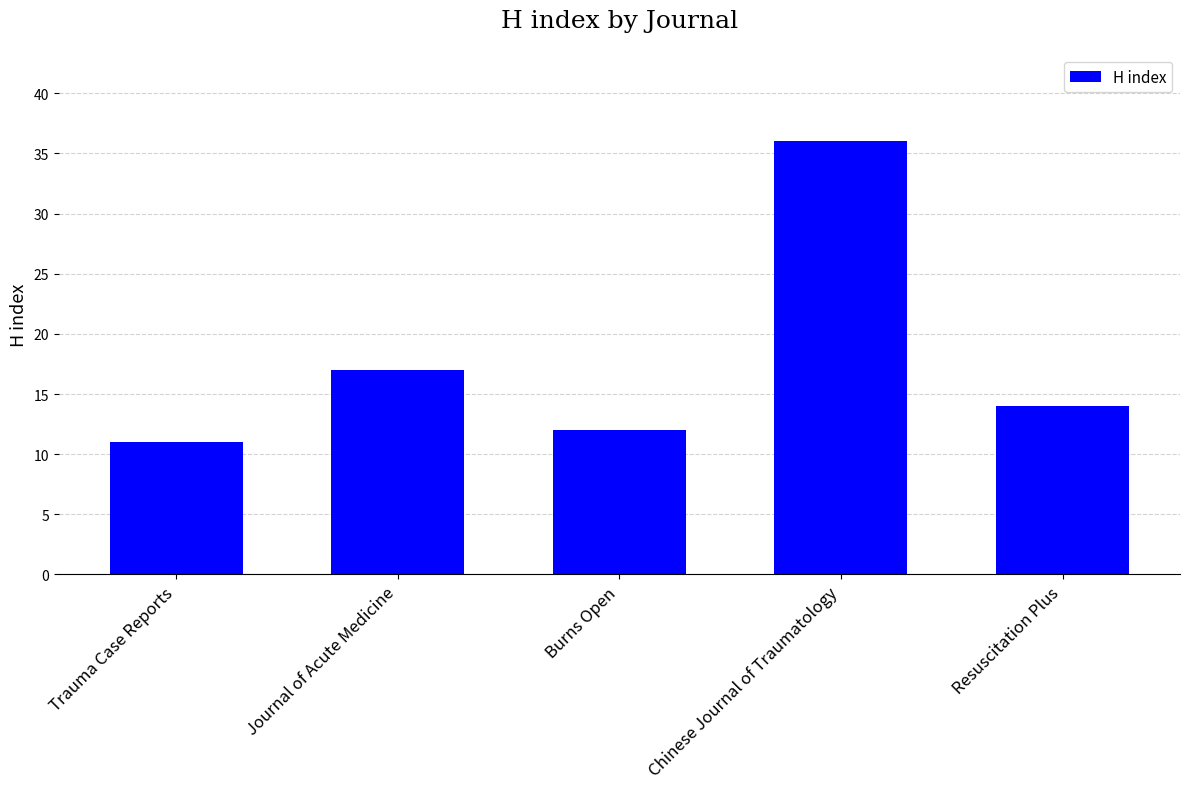

Is it true that the value at Chinese Journal of Traumatology is 36?

True